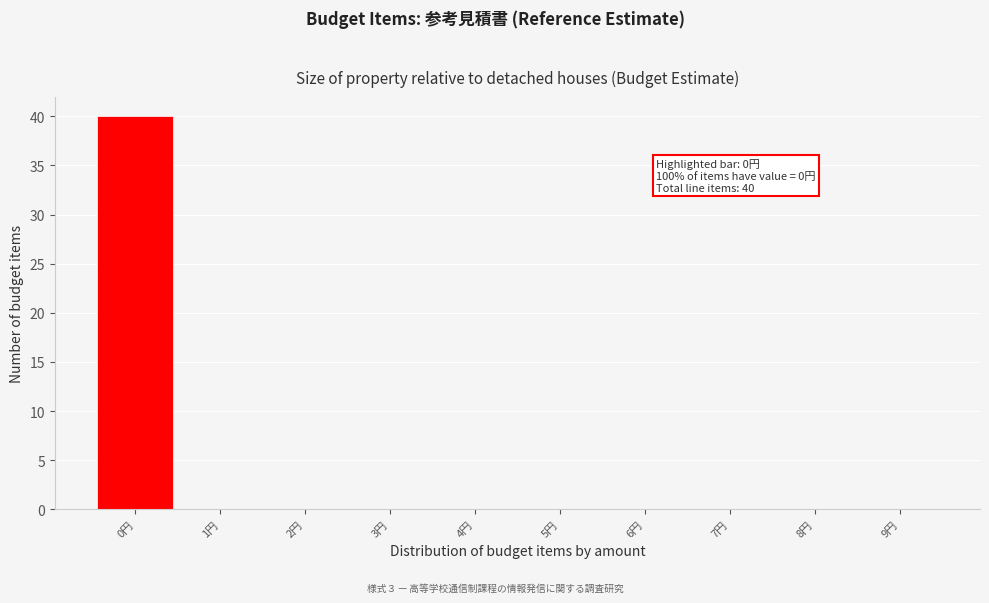

Over which range of the x-axis is the bar tallest?

-0.5 to 0.5